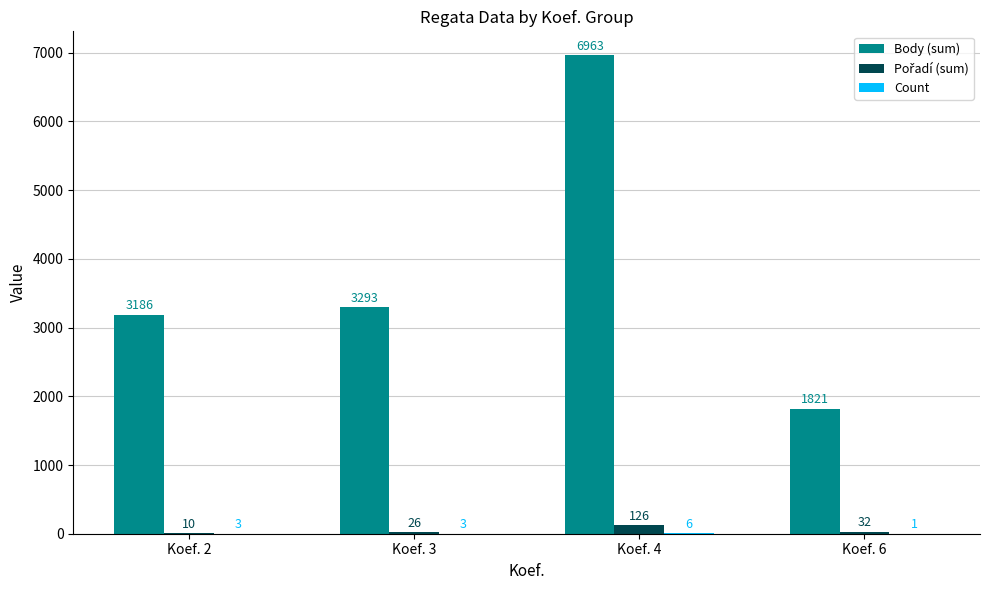

Which series changed the most between Koef. 3 and Koef. 6?

Body (sum)